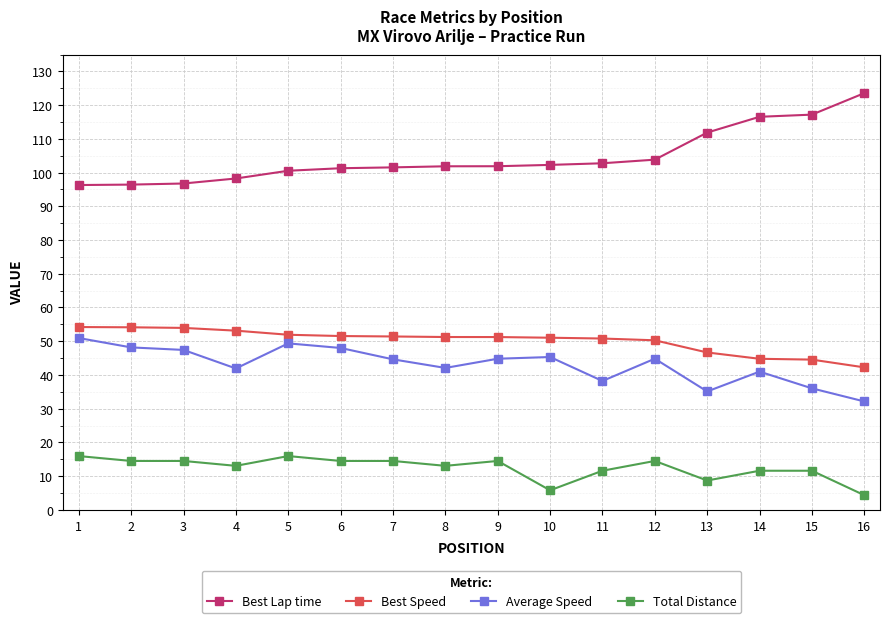

What is the difference between the Best Speed values at 4 and 8?

1.9